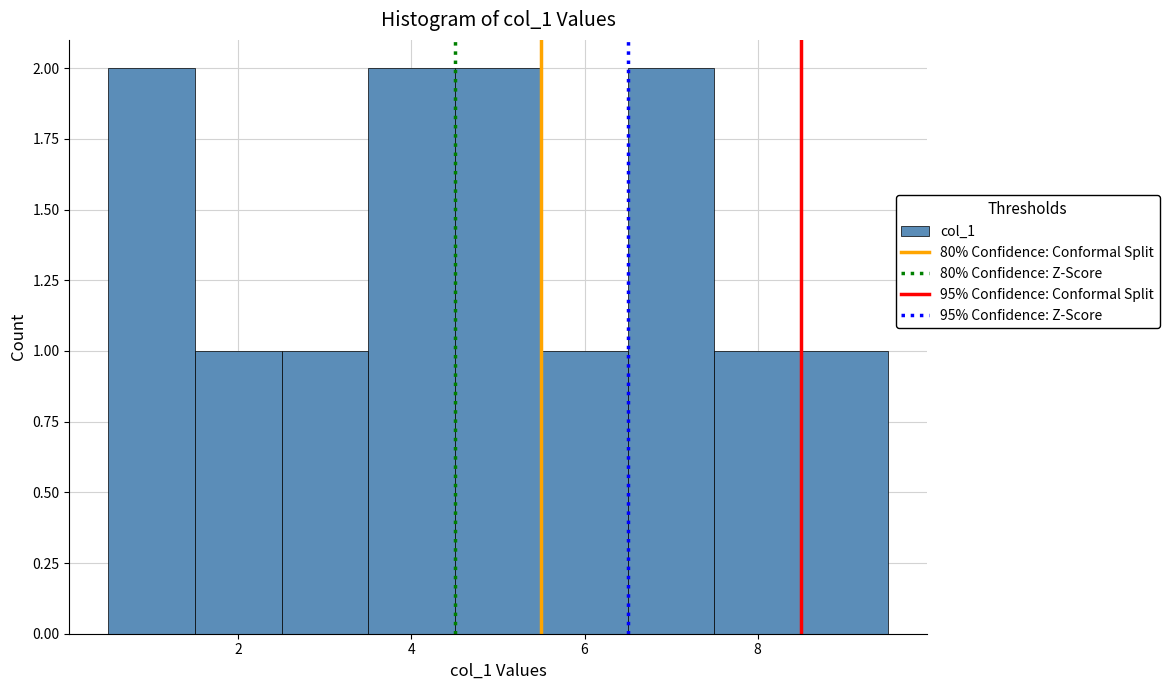

Reading left to right, list every bar in this chart as the range it spans on the x-axis followed by its height. Neither the bar edges nor the heights are printed on the chart, so give them approximately, as read against the axes.

0.5 to 1.5: 2
1.5 to 2.5: 1
2.5 to 3.5: 1
3.5 to 4.5: 2
4.5 to 5.5: 2
5.5 to 6.5: 1
6.5 to 7.5: 2
7.5 to 8.5: 1
8.5 to 9.5: 1